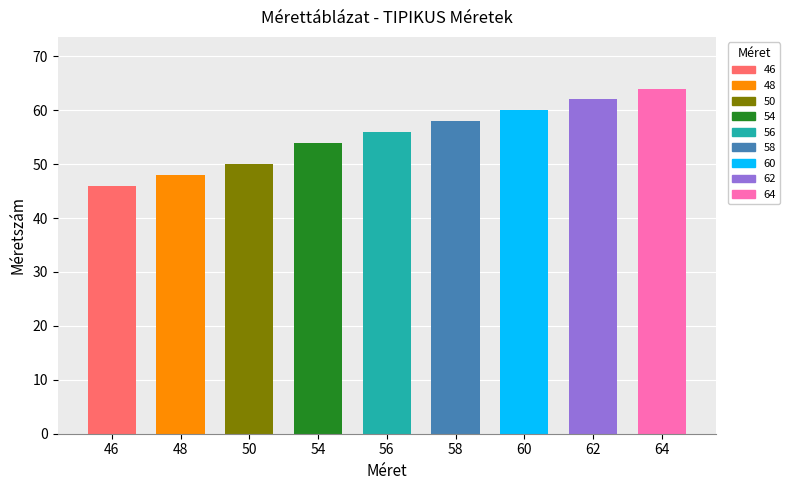

Are the bars grouped side by side (vs. stacked)?

No